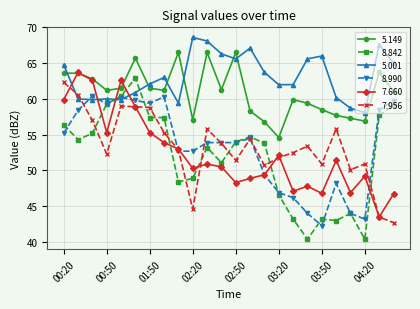

True or false: 8.842 has more than 1 interior local peaks.

True